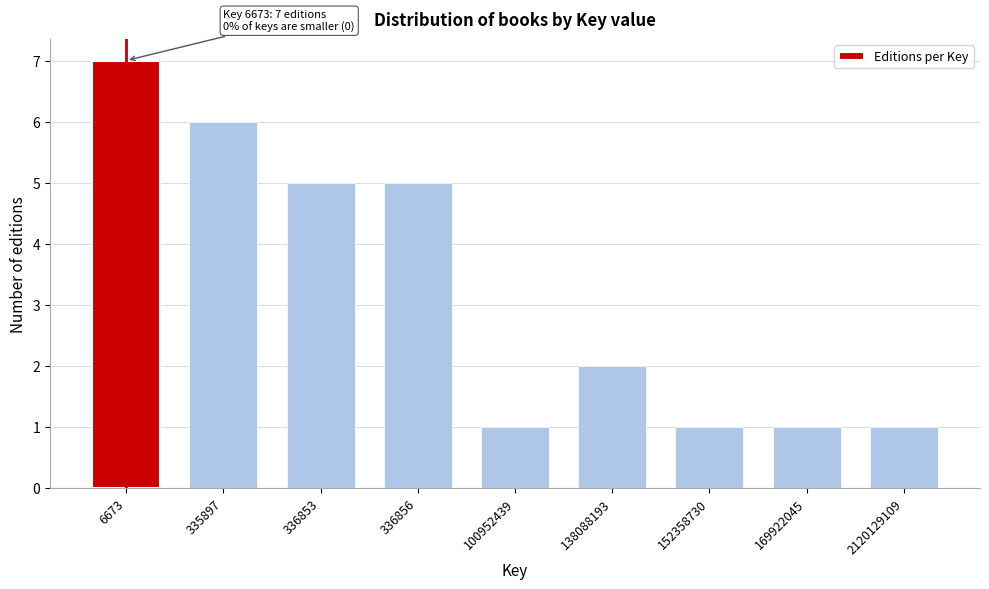

Reading right to left, list all the values displayed in this chart.

1	1	1	2	1	5	5	6	7